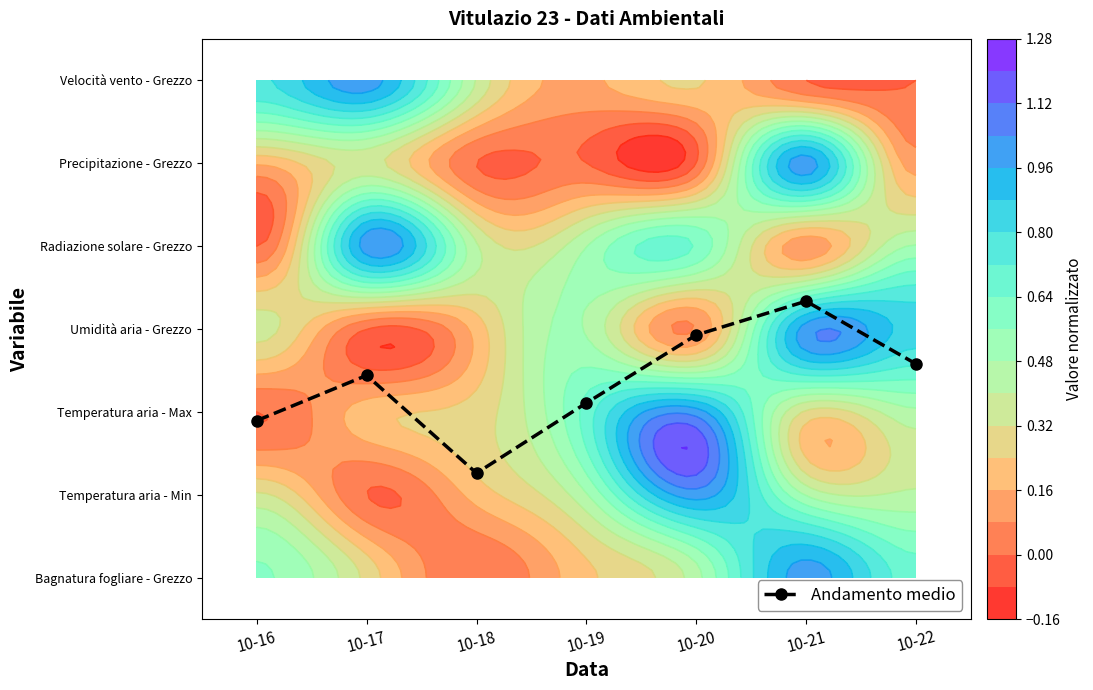

What is the sum of all values?

16.5